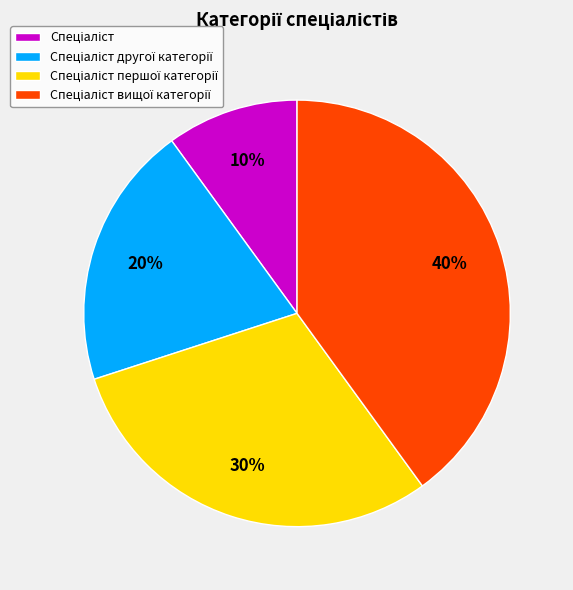

To the nearest percent, what is the average slice percentage?

25%